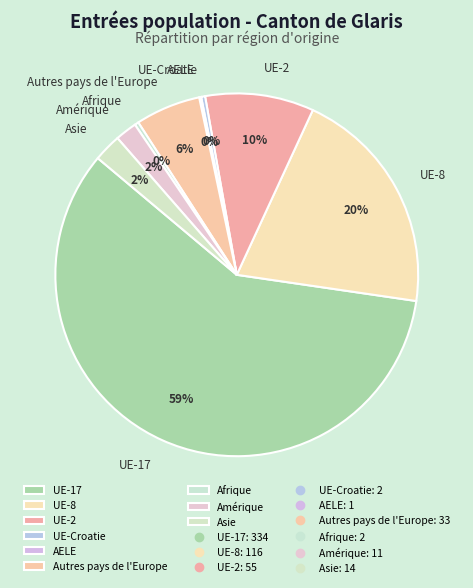

Is there any slice that represents more than half of the pie?

Yes